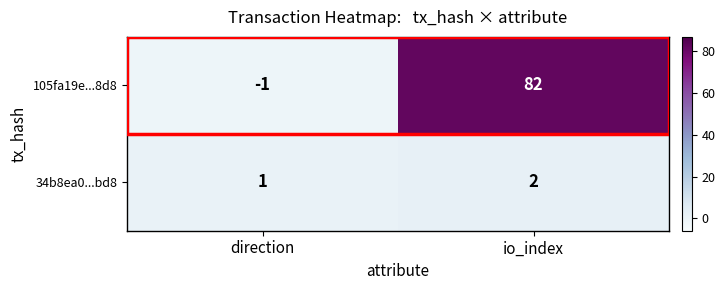

List the series in order of their overall mean, lowest first.

34b8ea0...bd8, 105fa19e...8d8